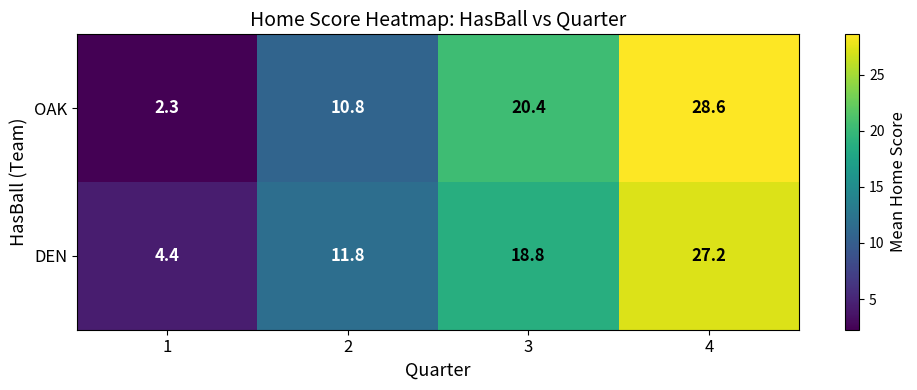

Which label corresponds to the largest value in the chart?

4